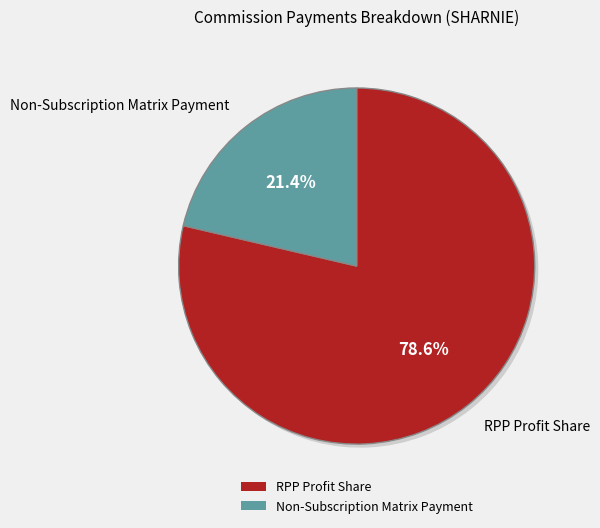

What is the smallest slice in the pie chart?

Non-Subscription Matrix Payment